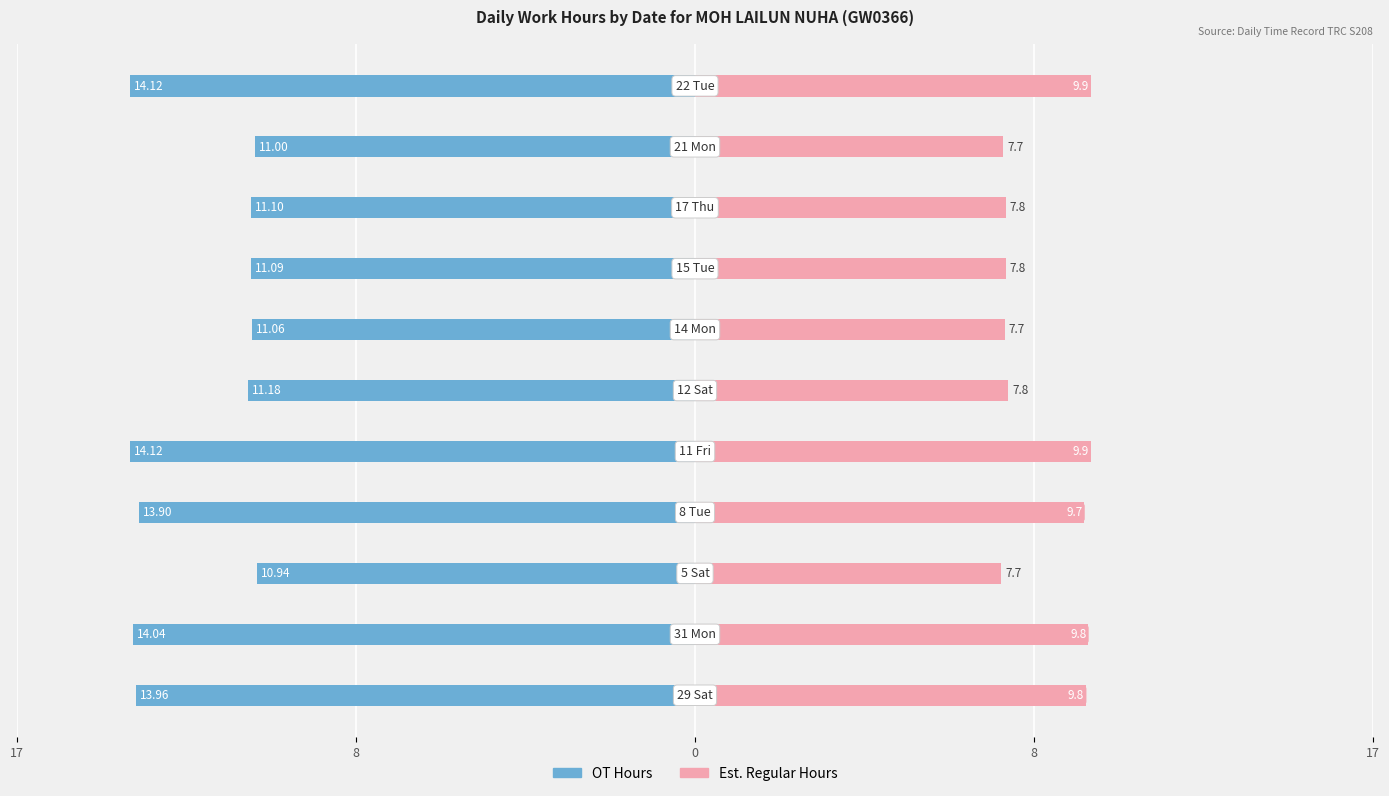

Between 8 and 8, which is larger?

8